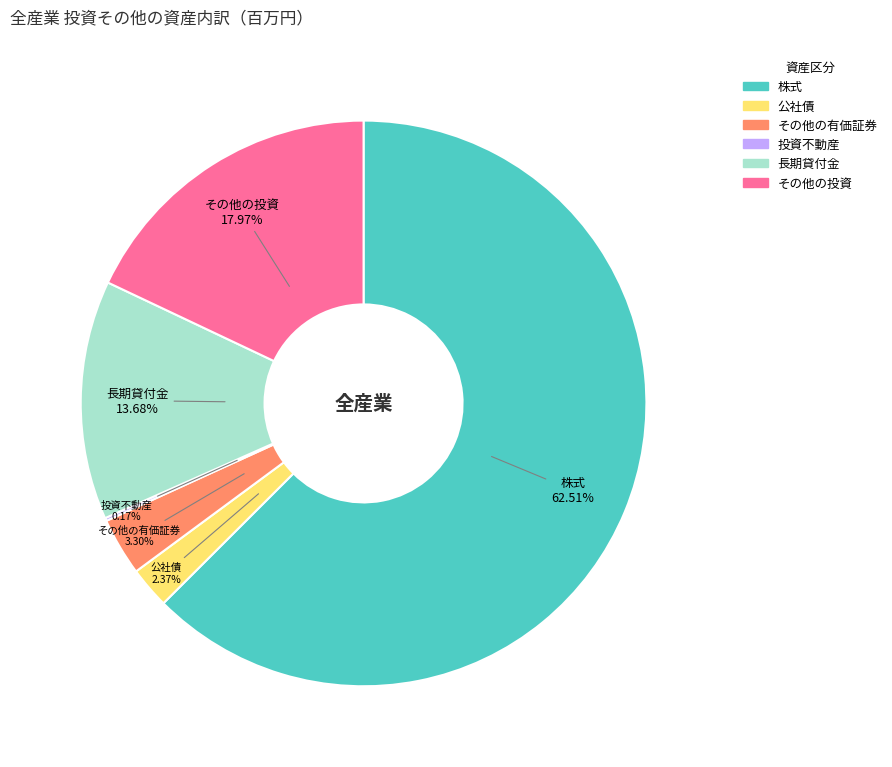

Combined, what portion of the pie is その他の有価証券 and 公社債?

5.7%